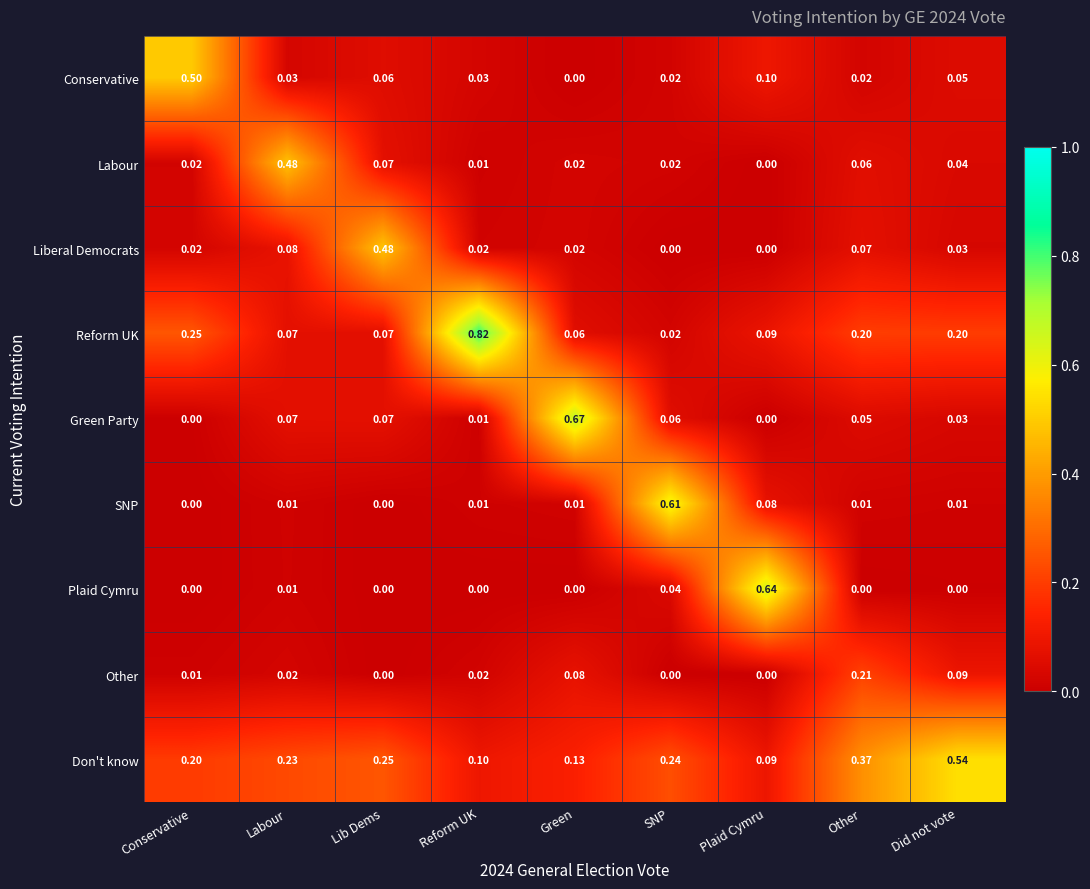

Which series has the widest spread of values?

Reform UK